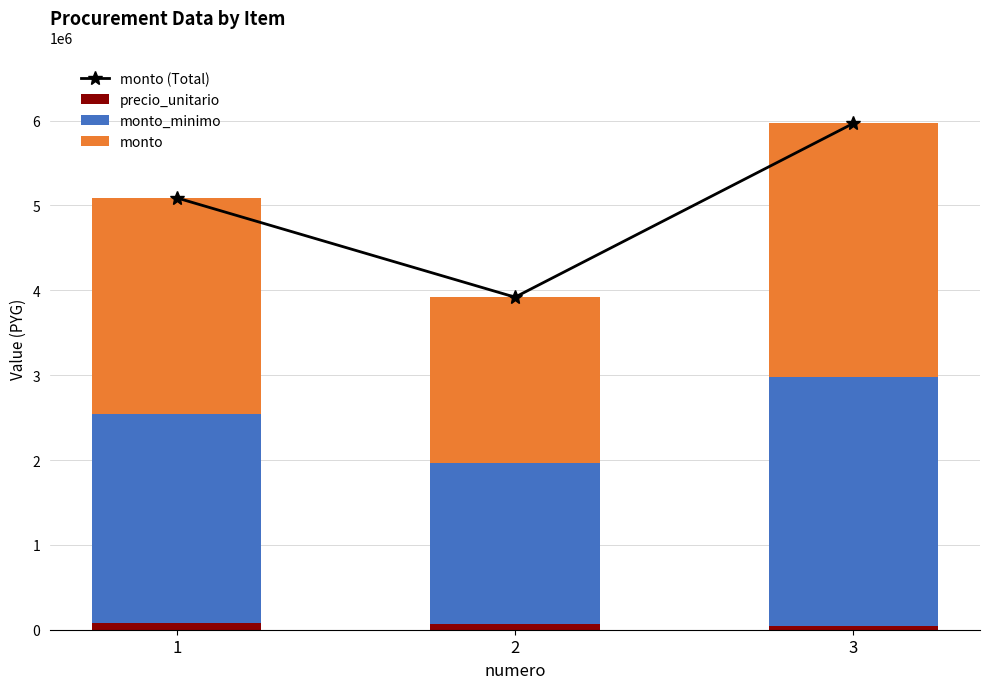

At how many categories does at least one series exceed 4052617?

2